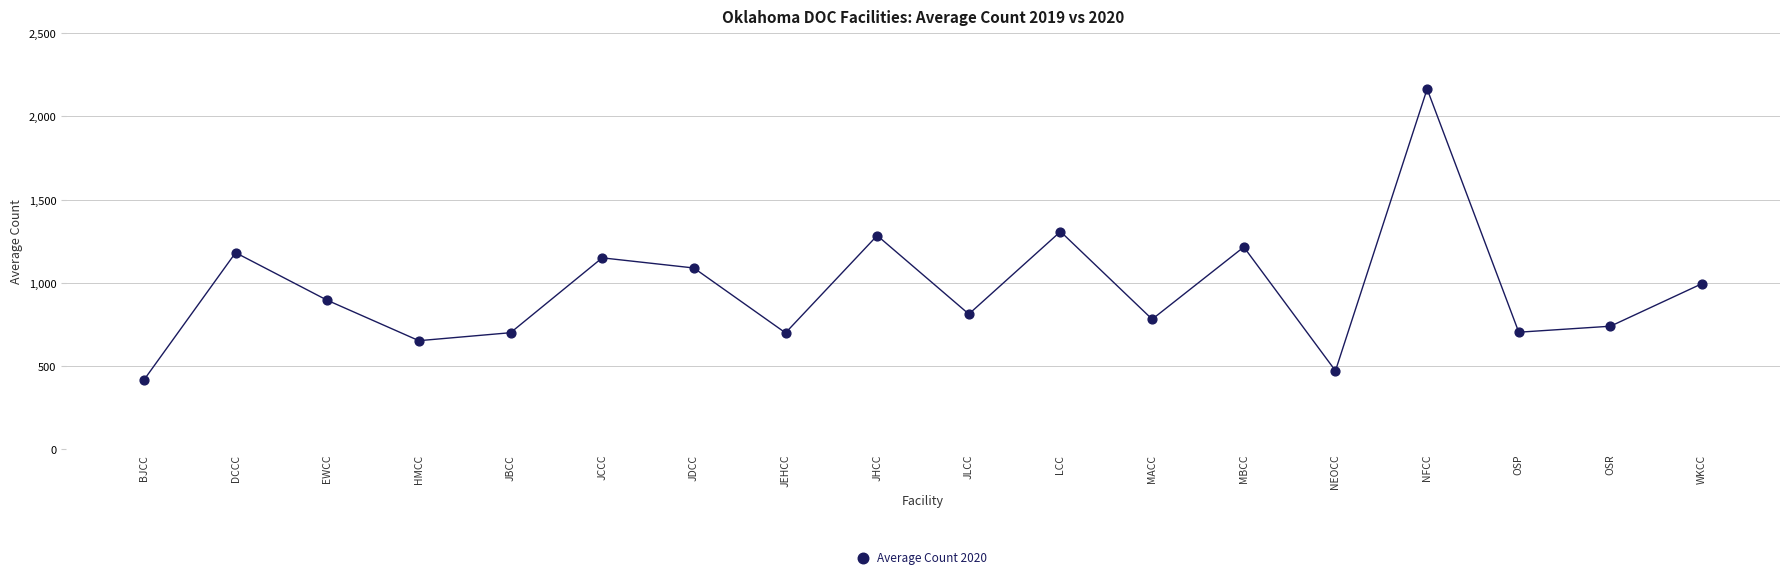

What is the range of Y values (max minus min)?

1749